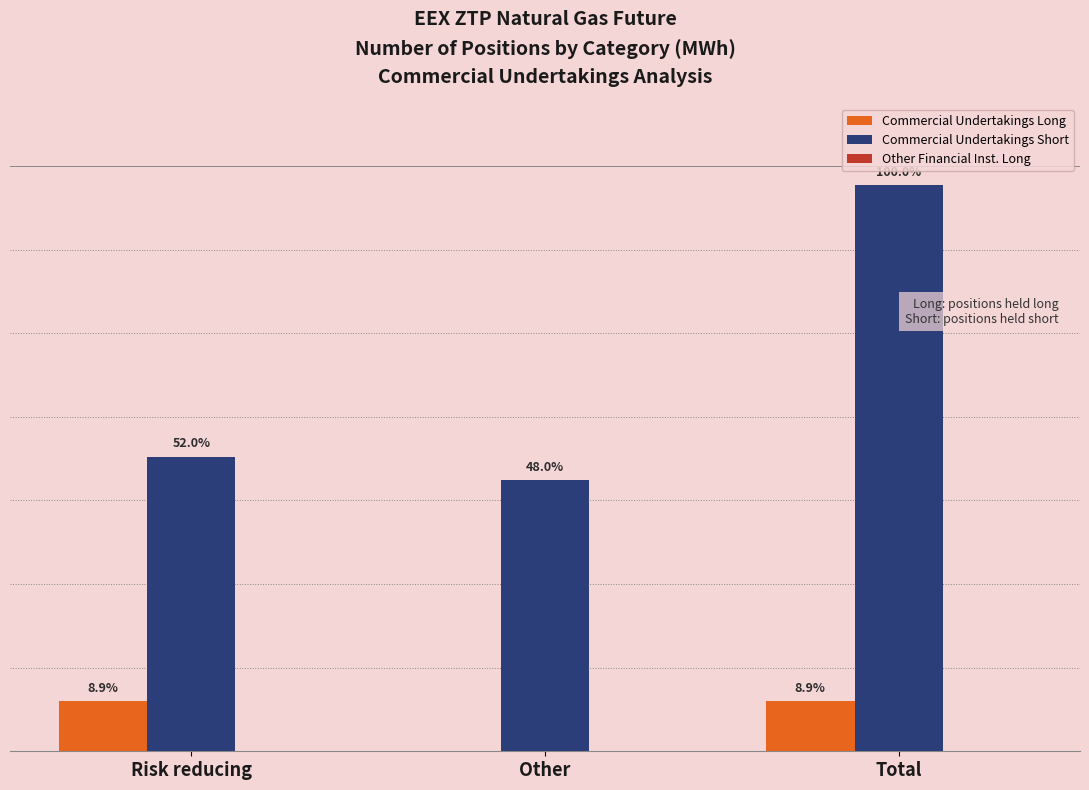

What is the difference between the highest and lowest values at Other?

6495155